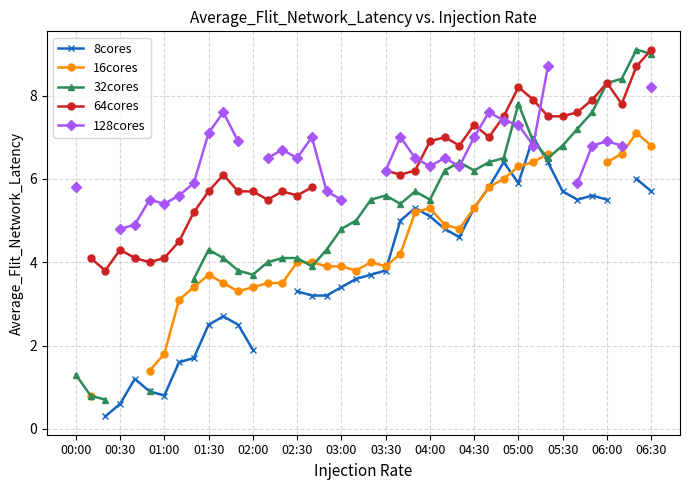

Is this an area chart (filled region under the line)?

No